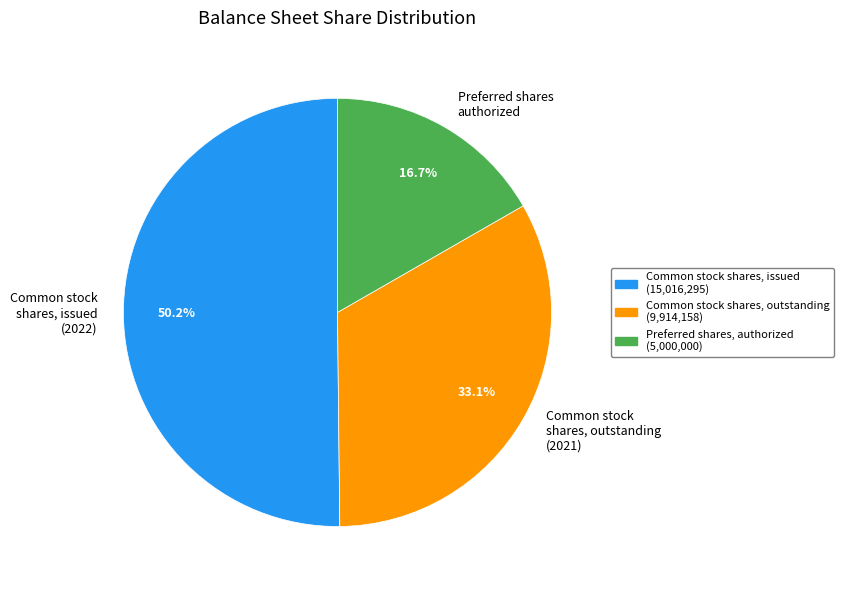

How many segments does this pie chart have?

3